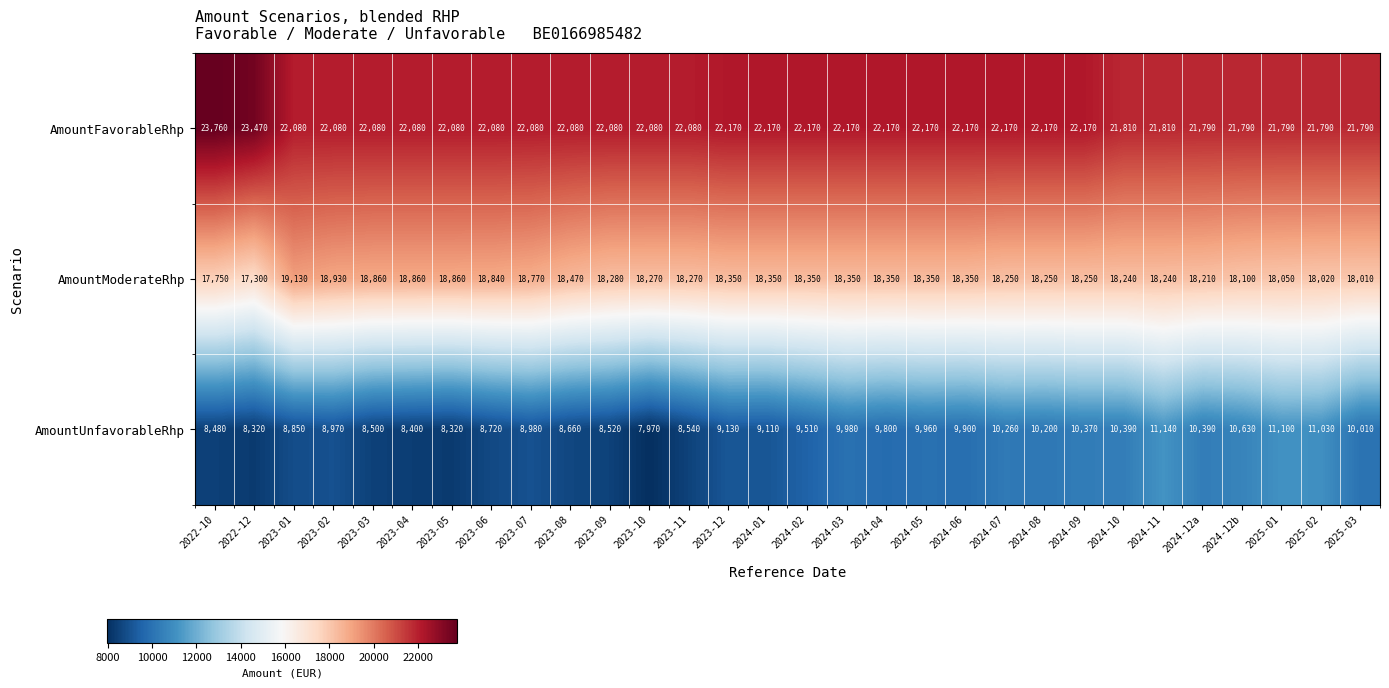

What is the spread (max minus min) of values at 2024-12b?

11160